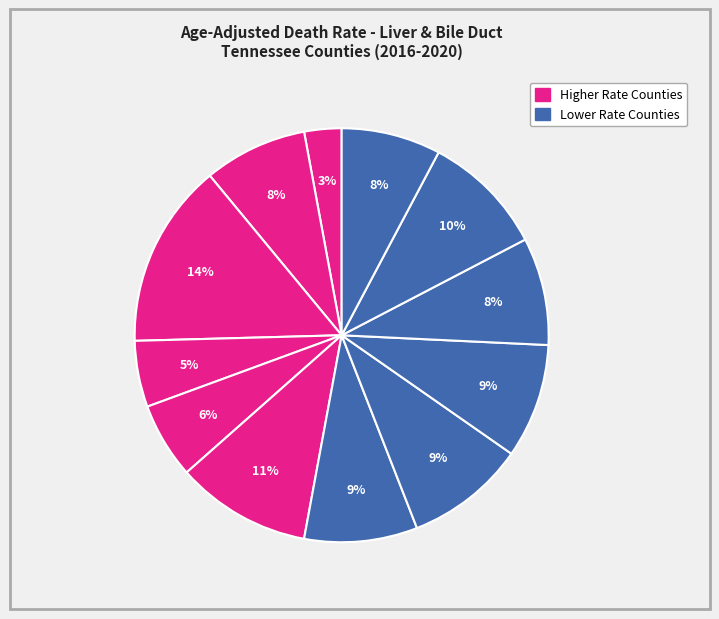

How many slices are in this pie chart?

12